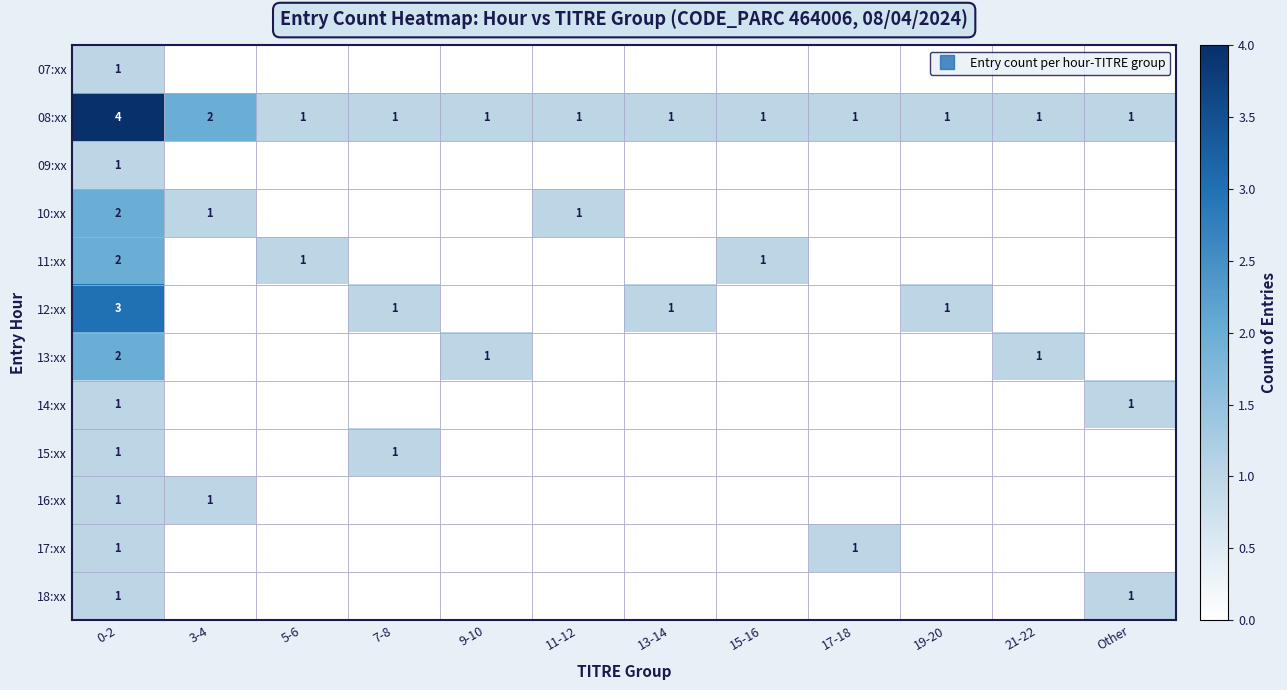

How many data points does each series have?

12